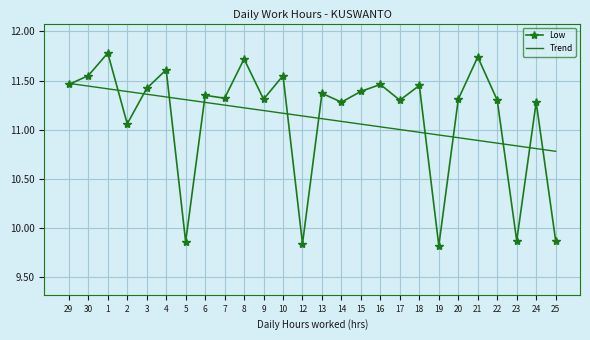

Which series has the widest spread of values?

Low